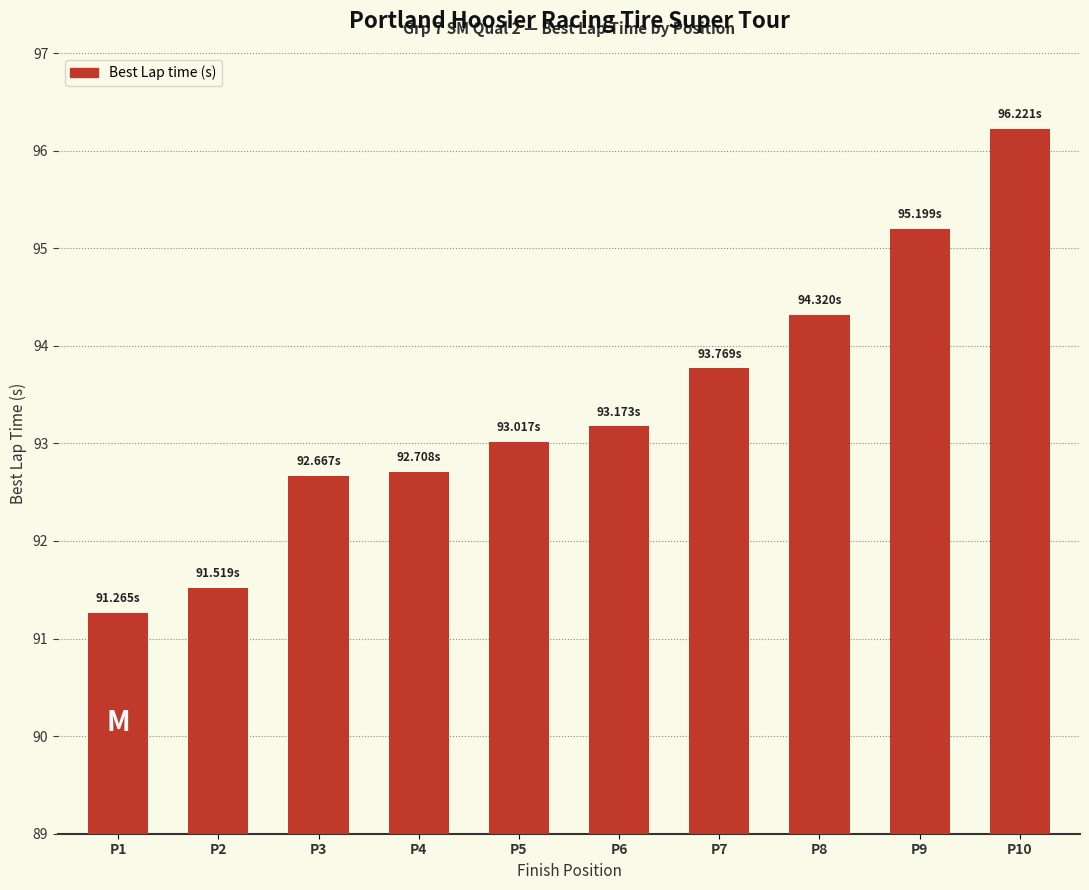

What is the maximum value shown in the chart?

96.2